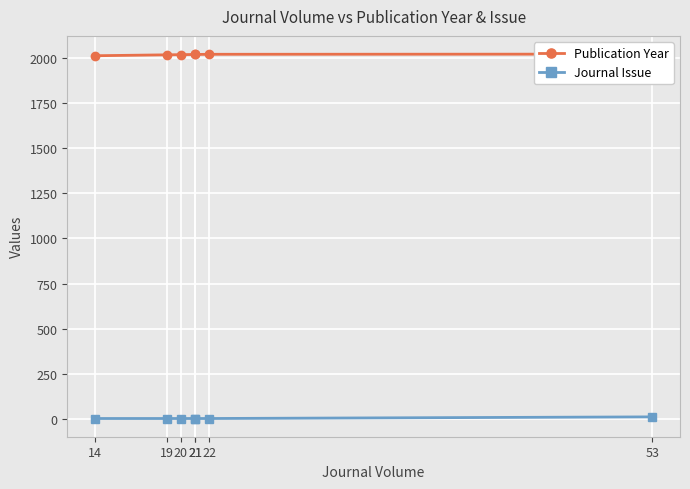

What is the difference between the second highest and minimum values in the Publication Year series?

8